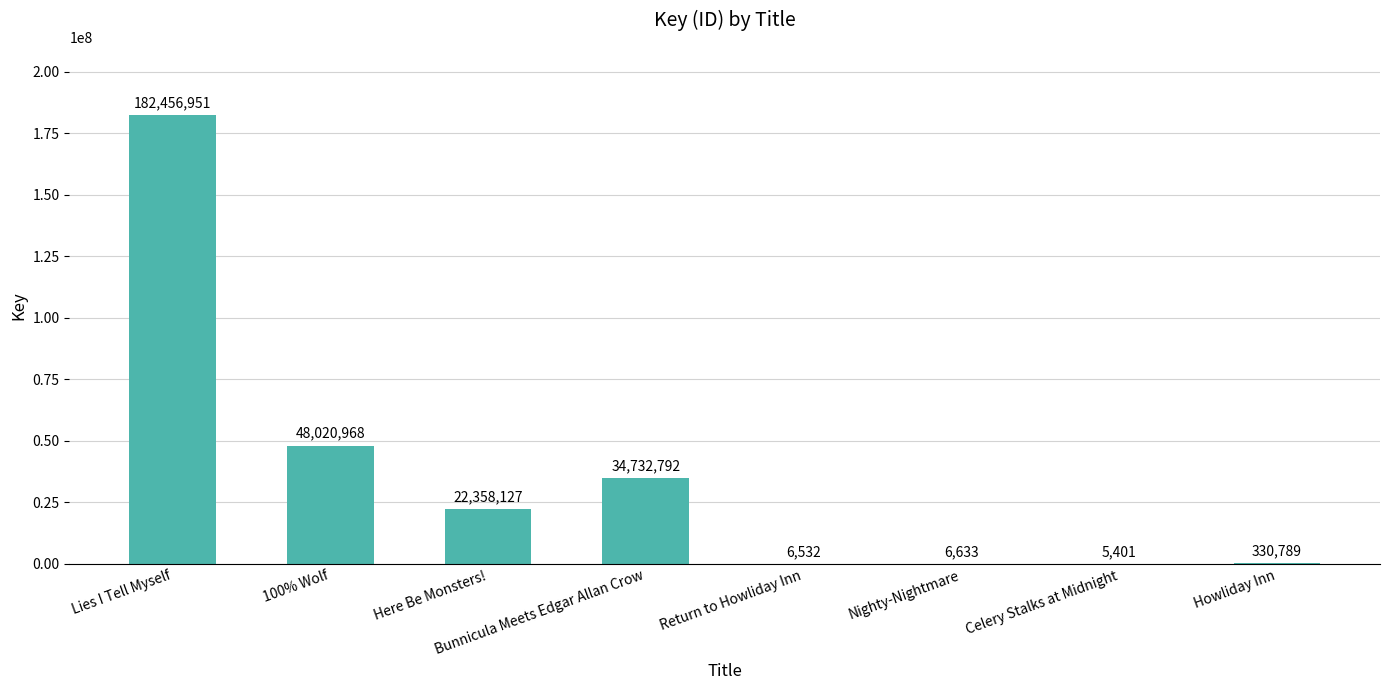

What is the average value?

35989774